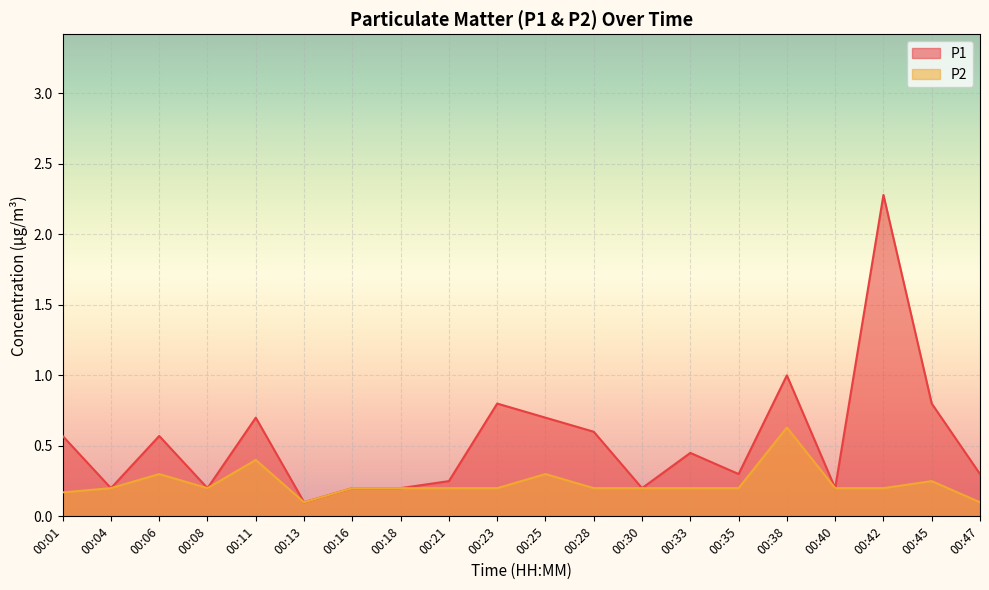

How many lines are shown in the chart?

2